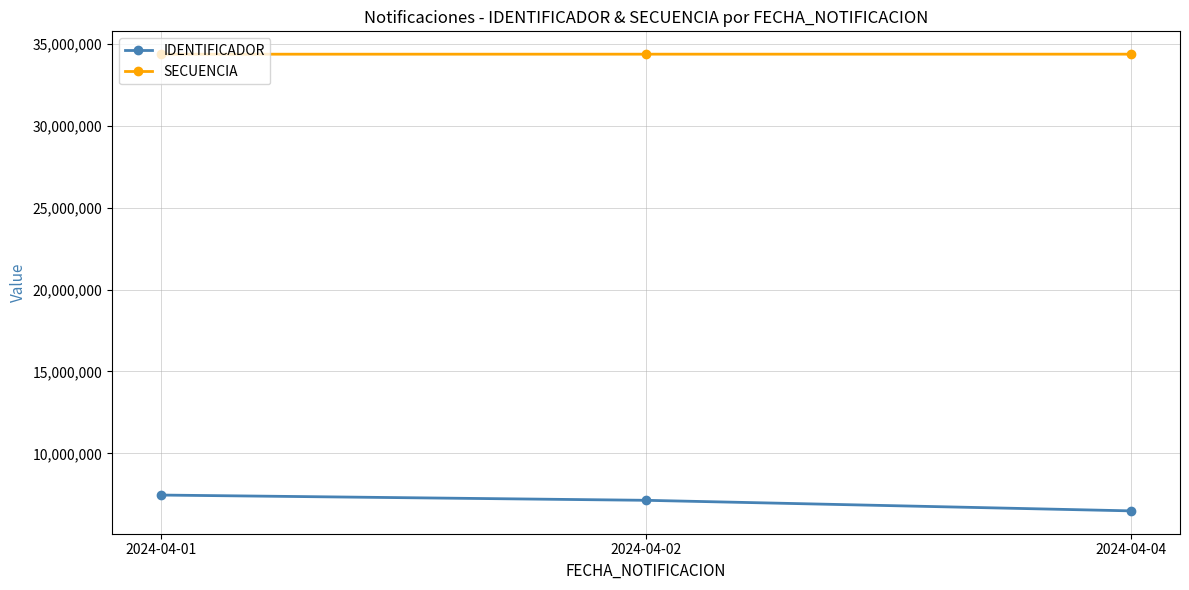

Which series has the largest total across all categories?

SECUENCIA